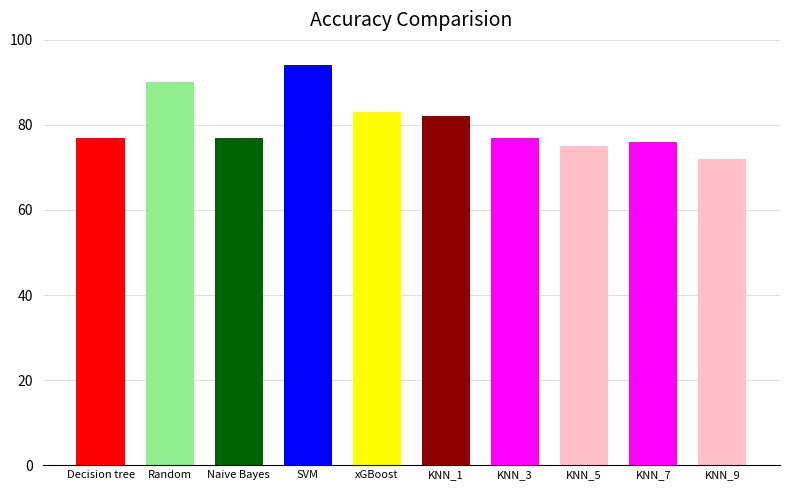

Which label corresponds to the largest value in the chart?

SVM